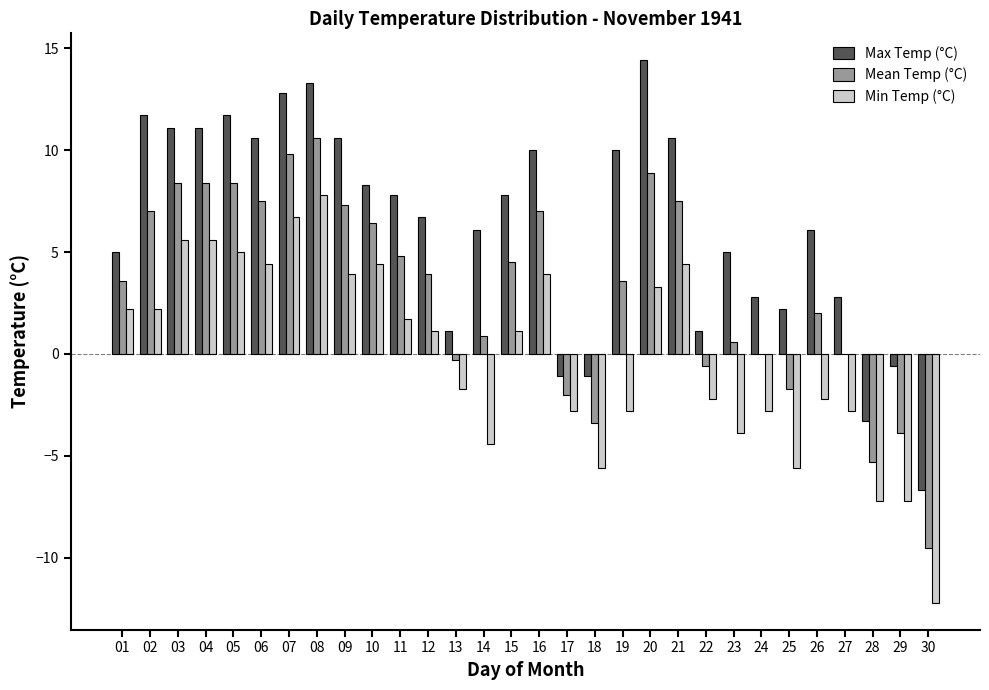

The value of Min Temp (°C) at 11 is 1.7. True or false?

True